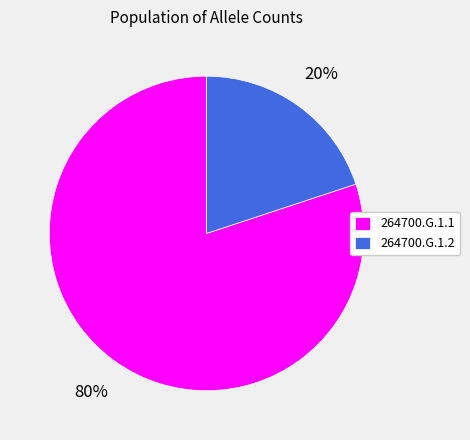

To the nearest percent, what is the difference between the 264700.G.1.1 and 264700.G.1.2 slice percentages?

60%